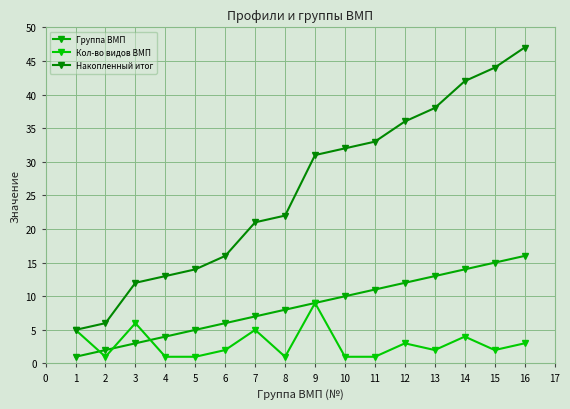

True or false: Кол-во видов ВМП has a value of 2 at 1.

False